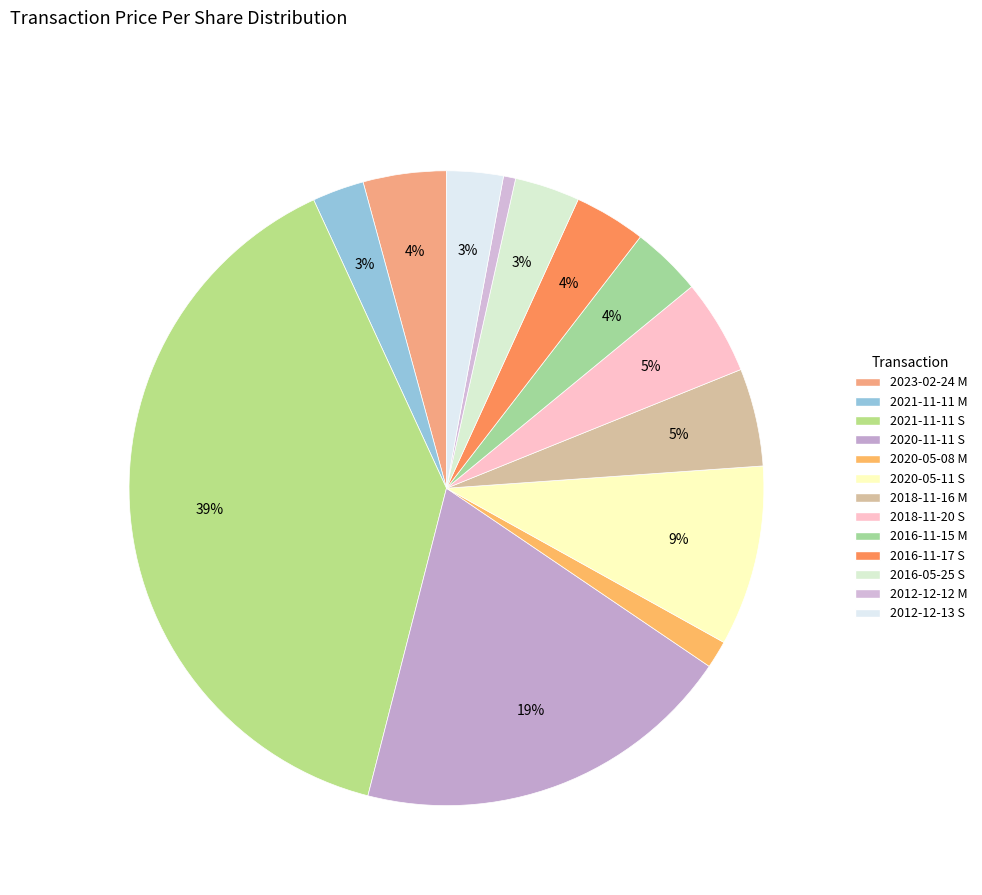

What is the total percentage of 2012-12-12 M and 2020-11-11 S?

20.1%